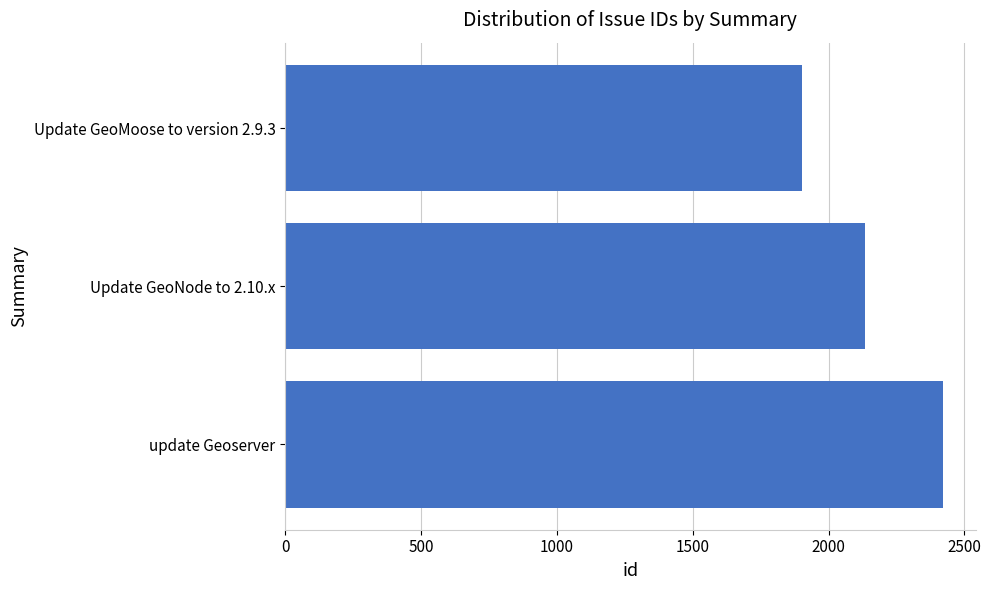

What is the approximate value at update Geoserver, to the nearest 100?

2400